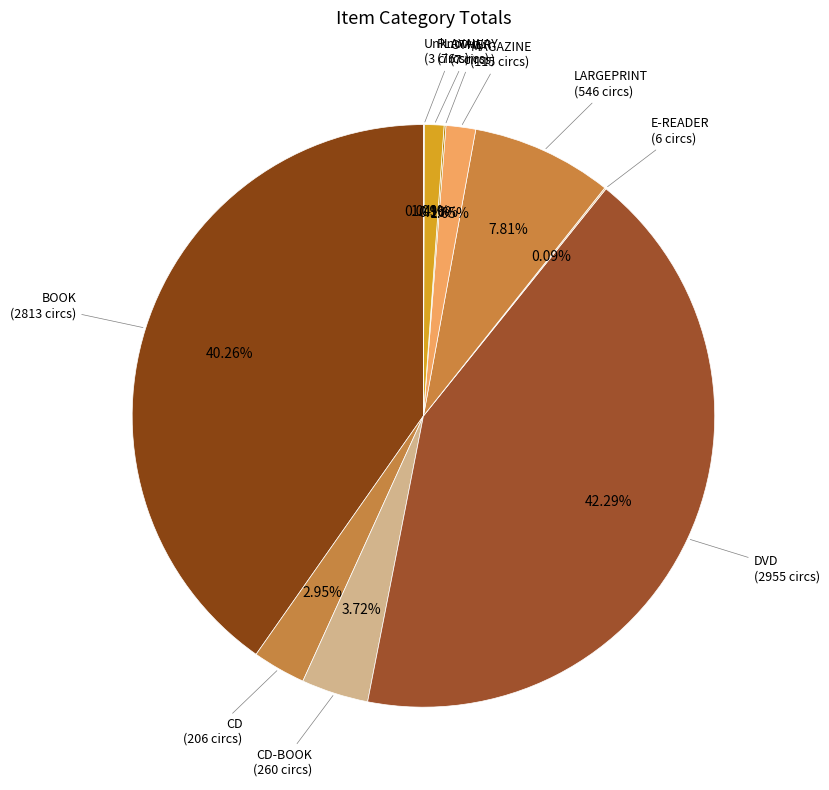

Which slice is the largest?

DVD